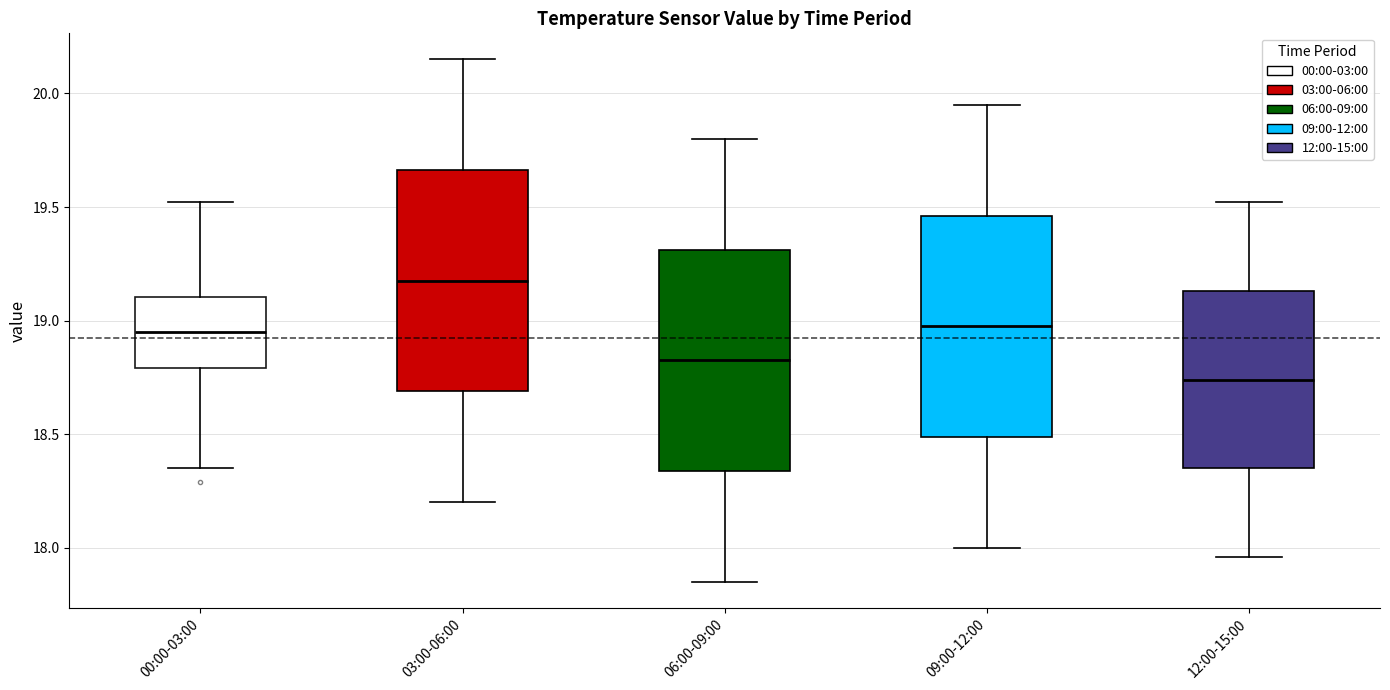

Which box has the highest median line?

03:00-06:00